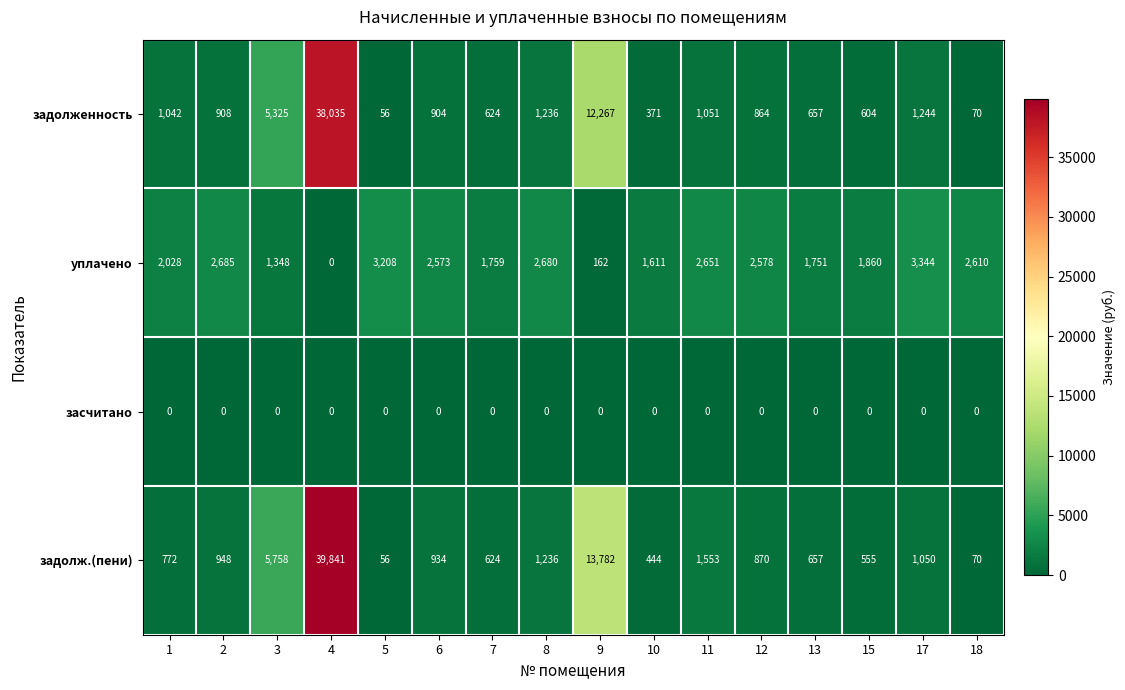

Which series has the largest range (max minus min)?

задолж.(пени)